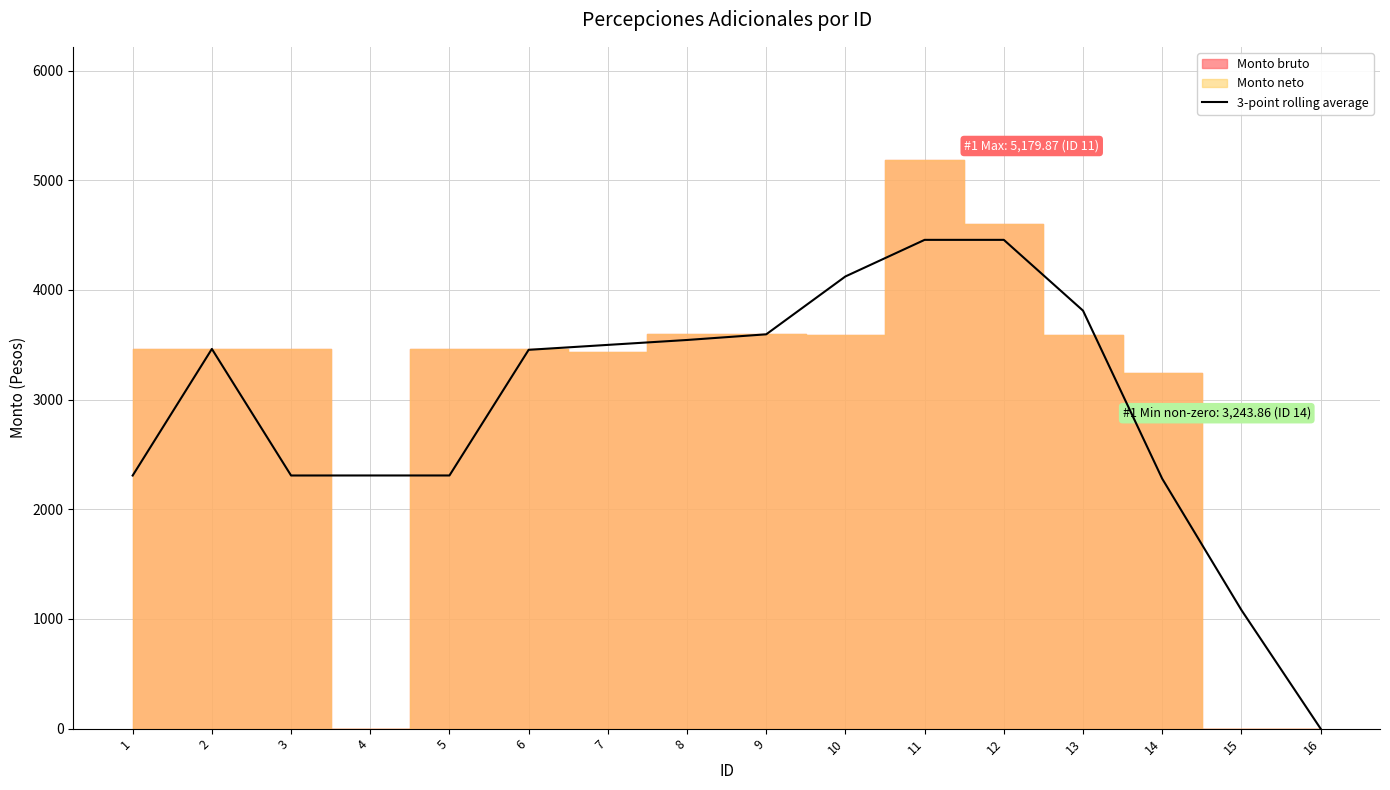

List the labels in order of value, smallest first.

16, 15, 14, 1, 3, 4, 5, 6, 2, 7, 8, 9, 13, 10, 11, 12